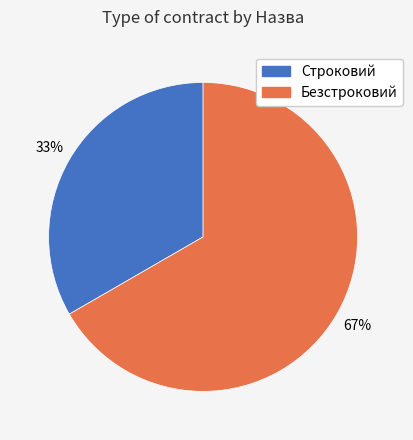

Count the number of slices in the pie.

2